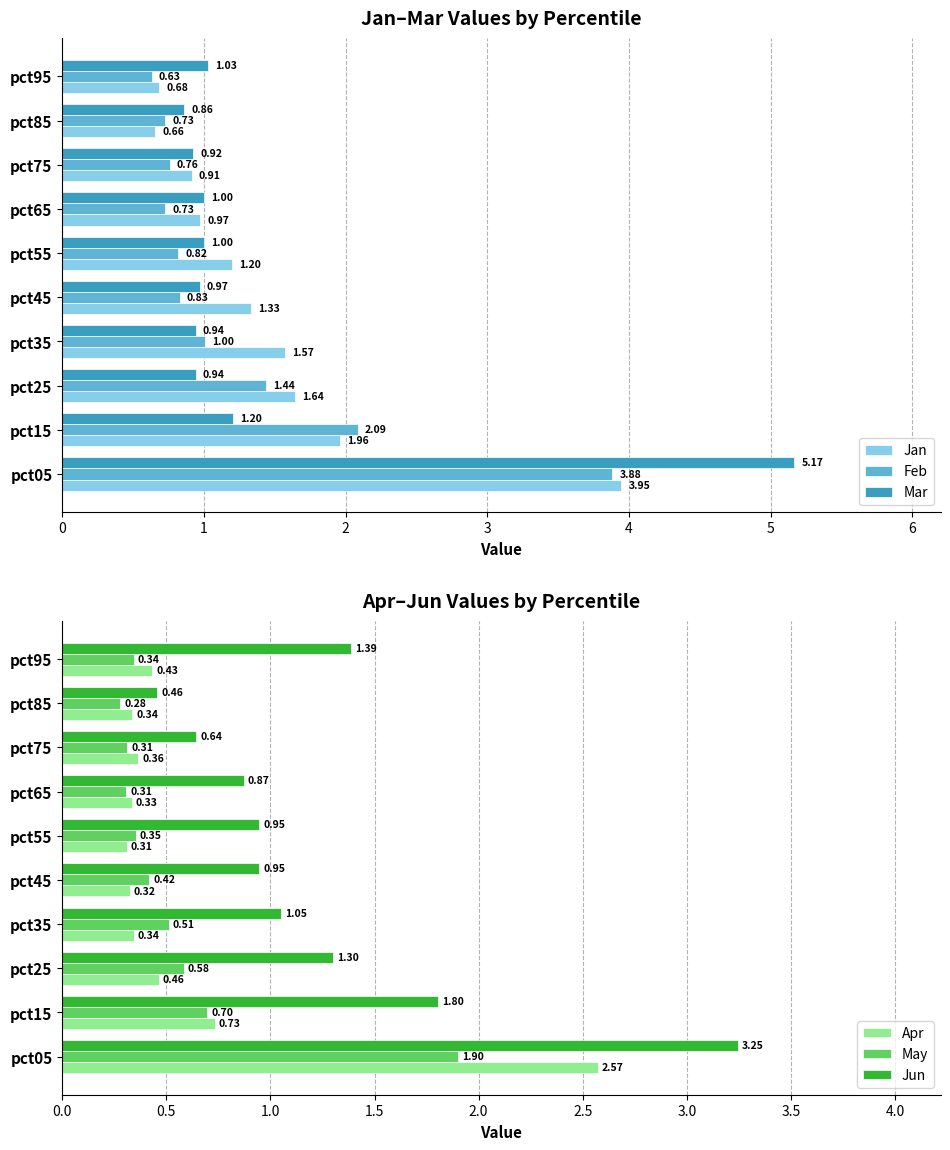

What is the difference between the maximum and second lowest values in the Mar series?

4.2